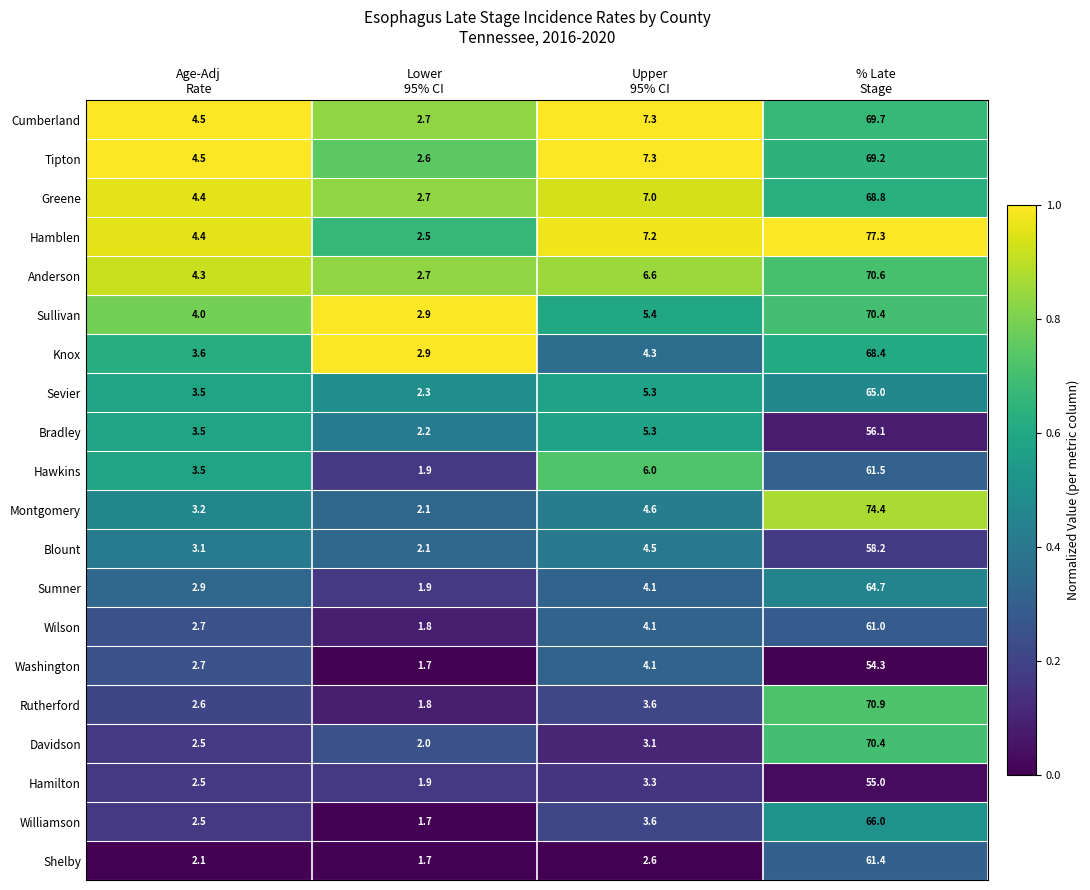

What is the smallest value displayed?

1.7